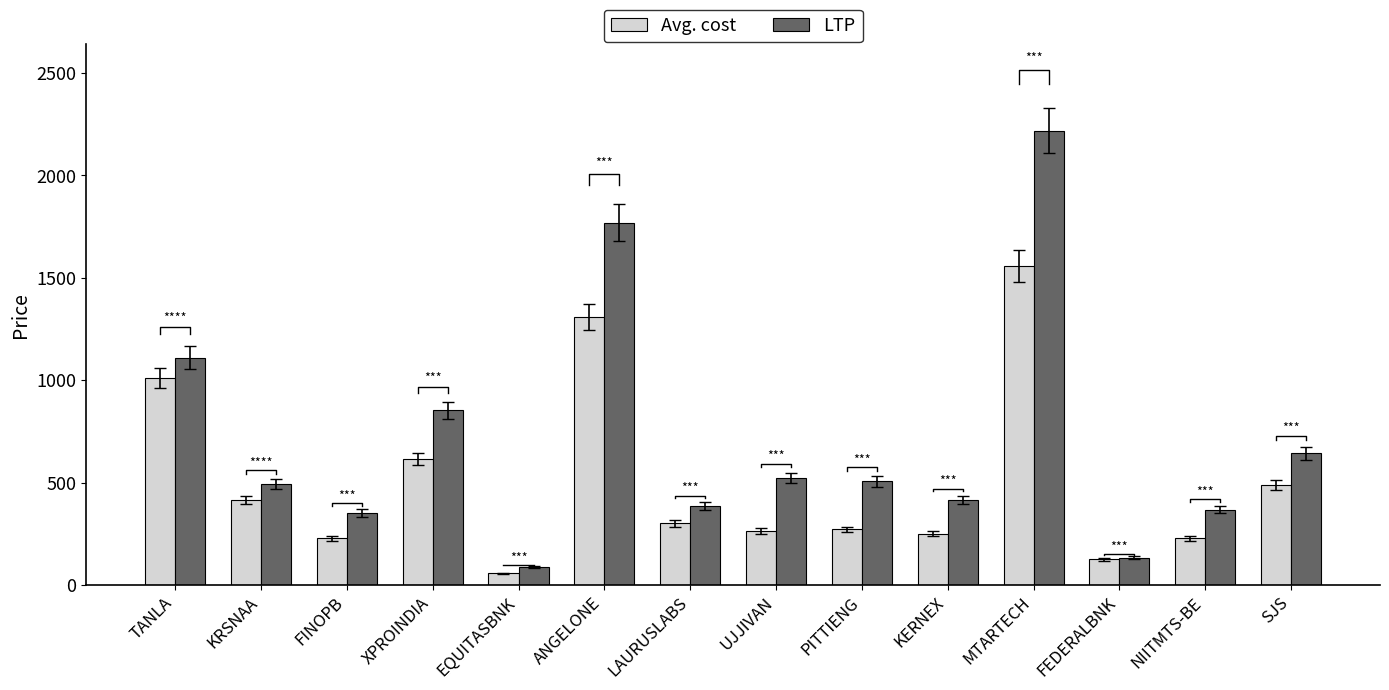

What is the value of the LTP bar at the 5th from the left?

86.0